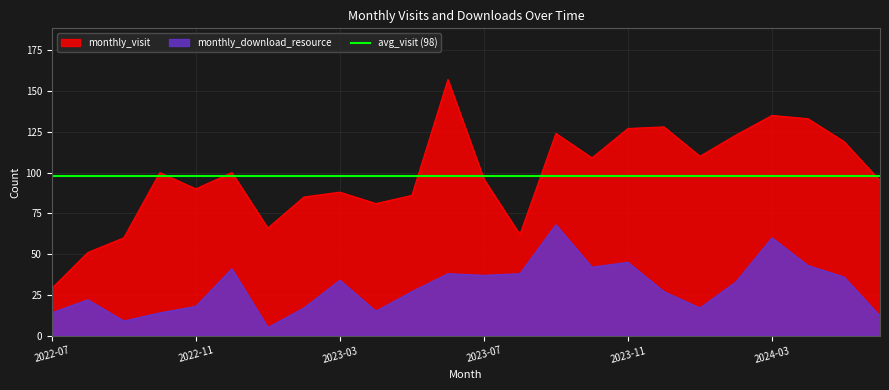

What is the sum of the monthly_download_resource values at 2023-07 and 2023-12?

64